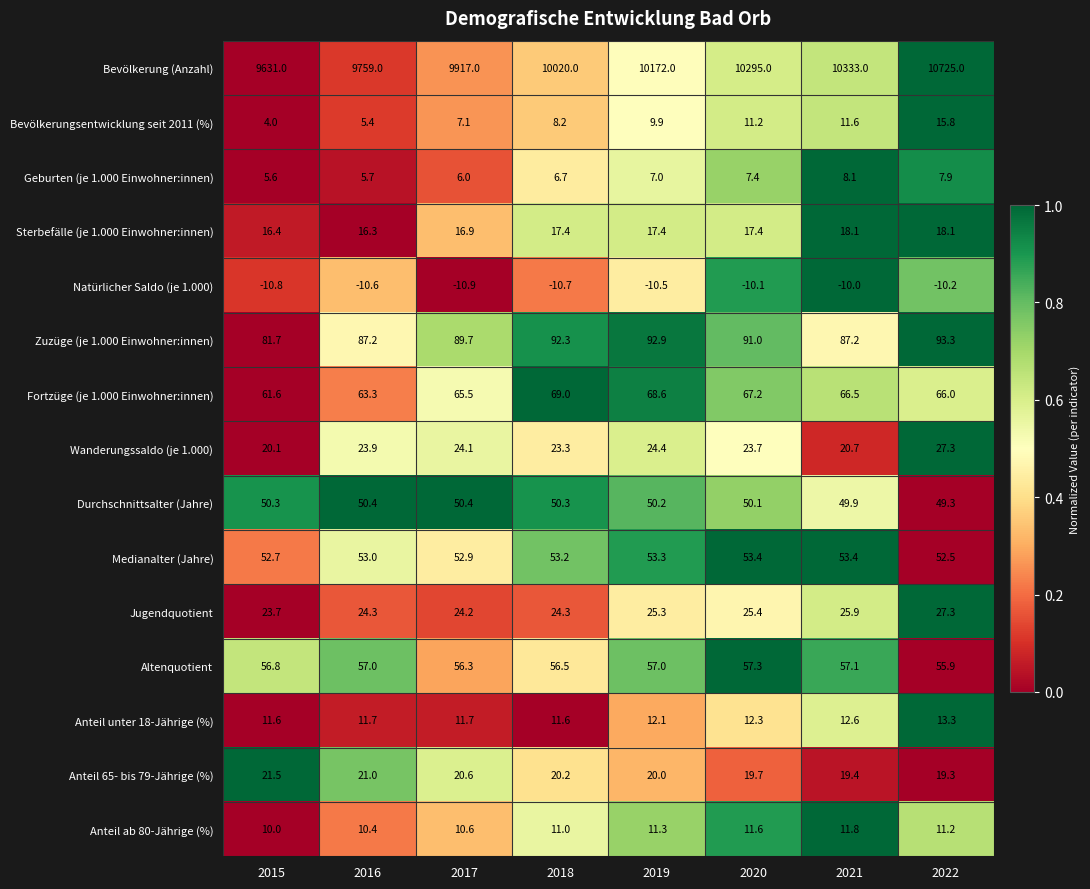

Between 2015 and 2016, which series saw the biggest shift?

Bevölkerung (Anzahl)